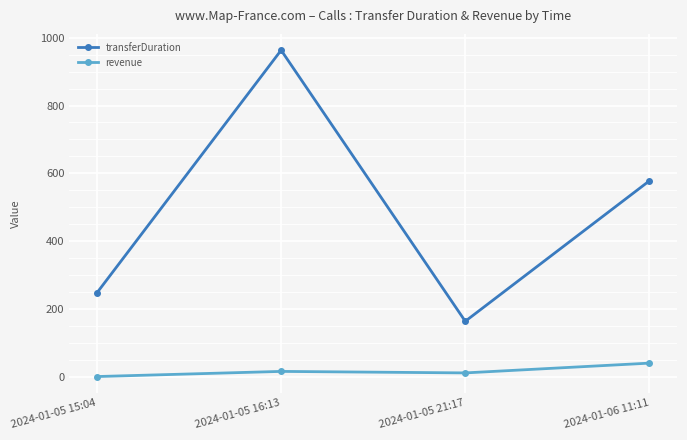

What position from the right is 2024-01-06 11:11?

1